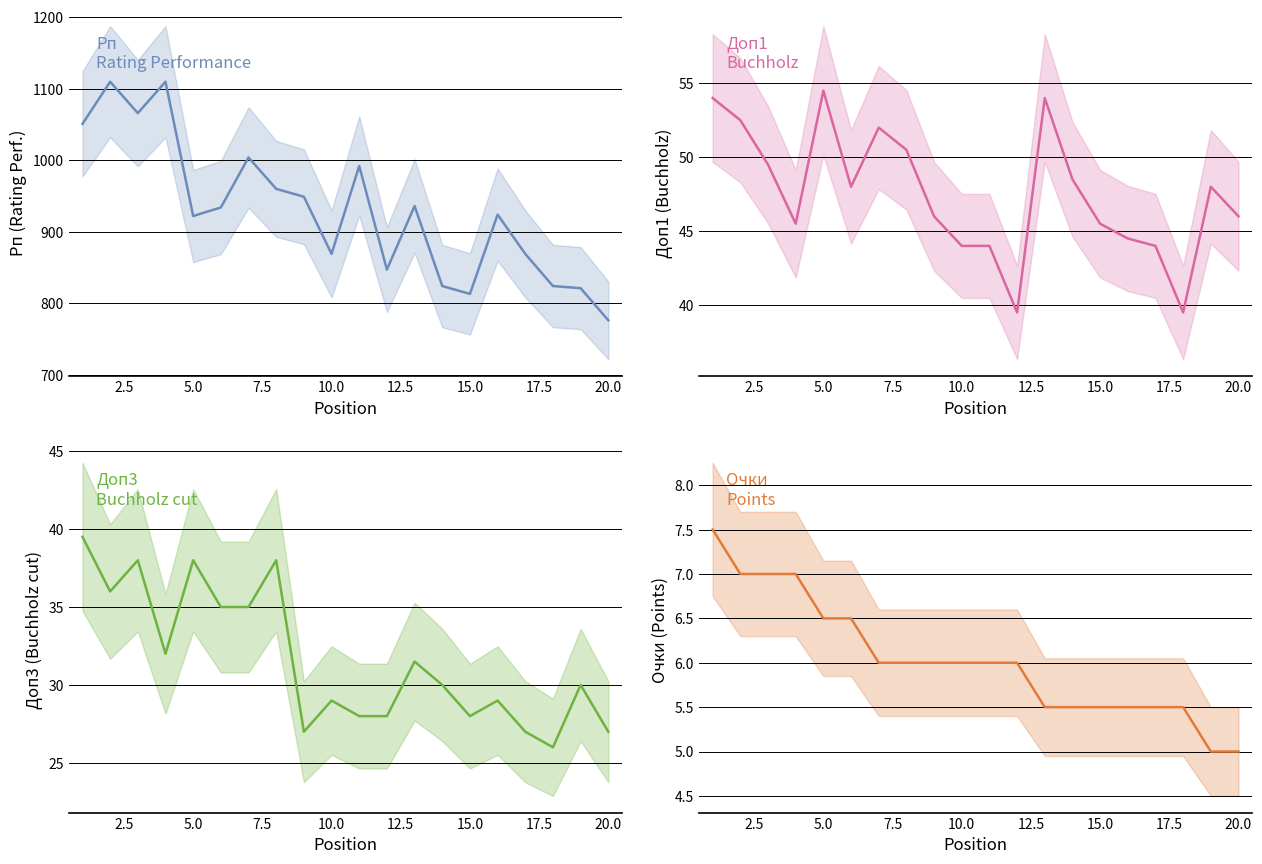

How many data points in Доп1 are above 48?

8